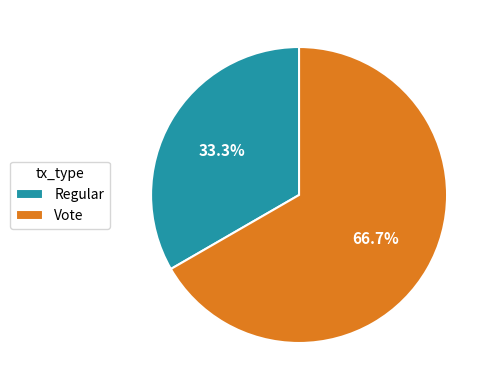

Which slice represents more than half of the pie?

Vote